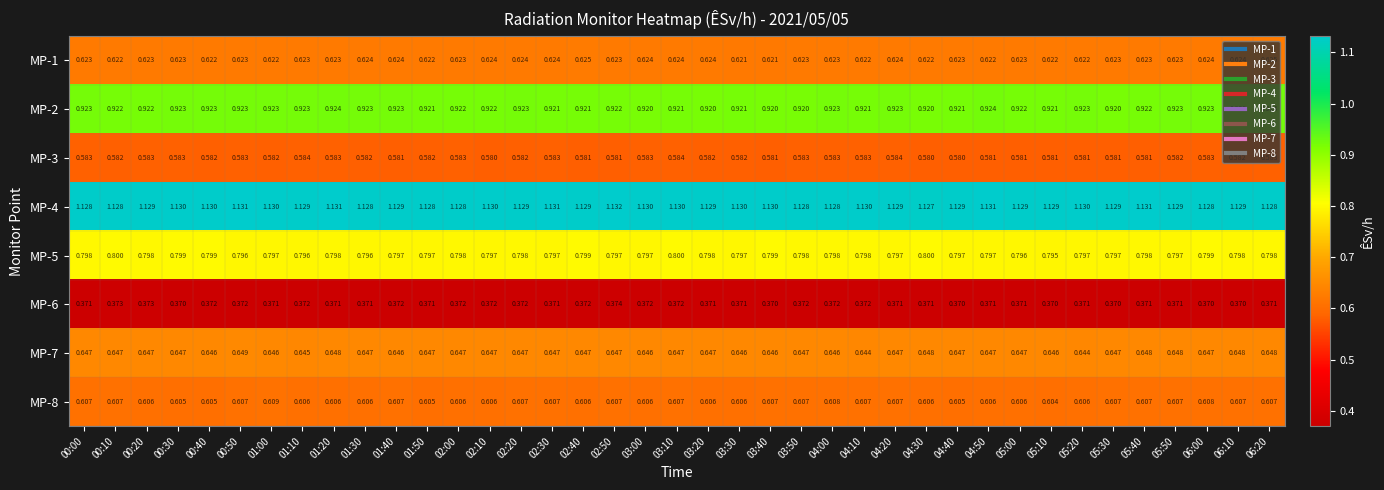

How many data points does each series have?

39